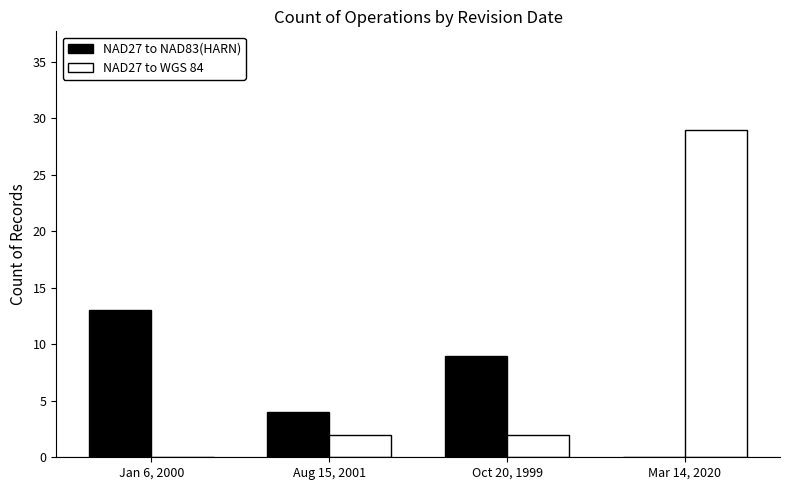

Between Oct 20, 1999 and Mar 14, 2020, which series saw the biggest shift?

NAD27 to WGS 84